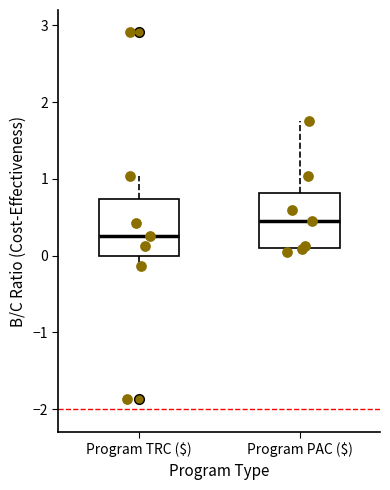

Which box's median line is the highest?

Program PAC ($)